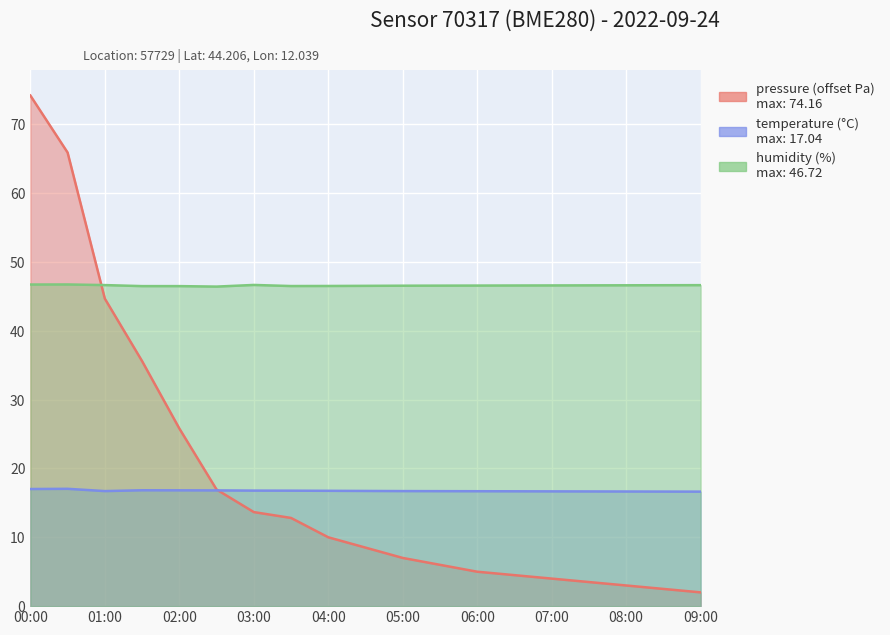

Which category has the lowest value in the humidity series?

02:30